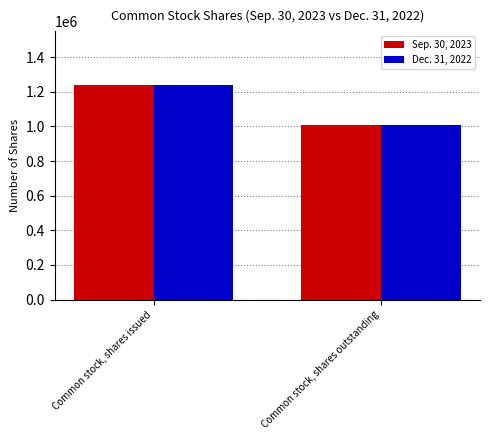

Read the Dec. 31, 2022 value at Common stock, shares issued.

1239140